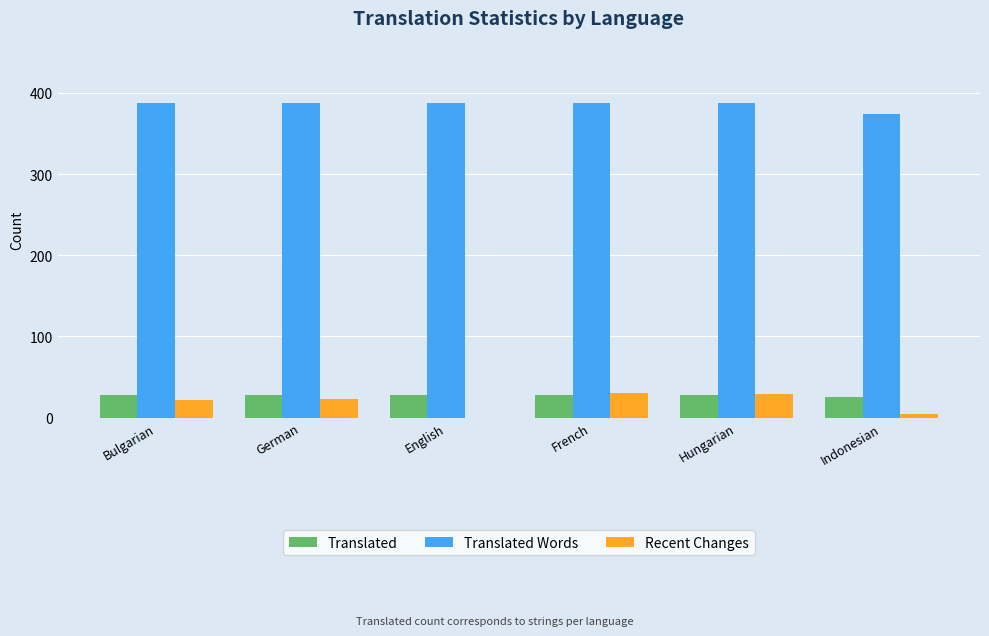

What value does the Translated series have at French?

28